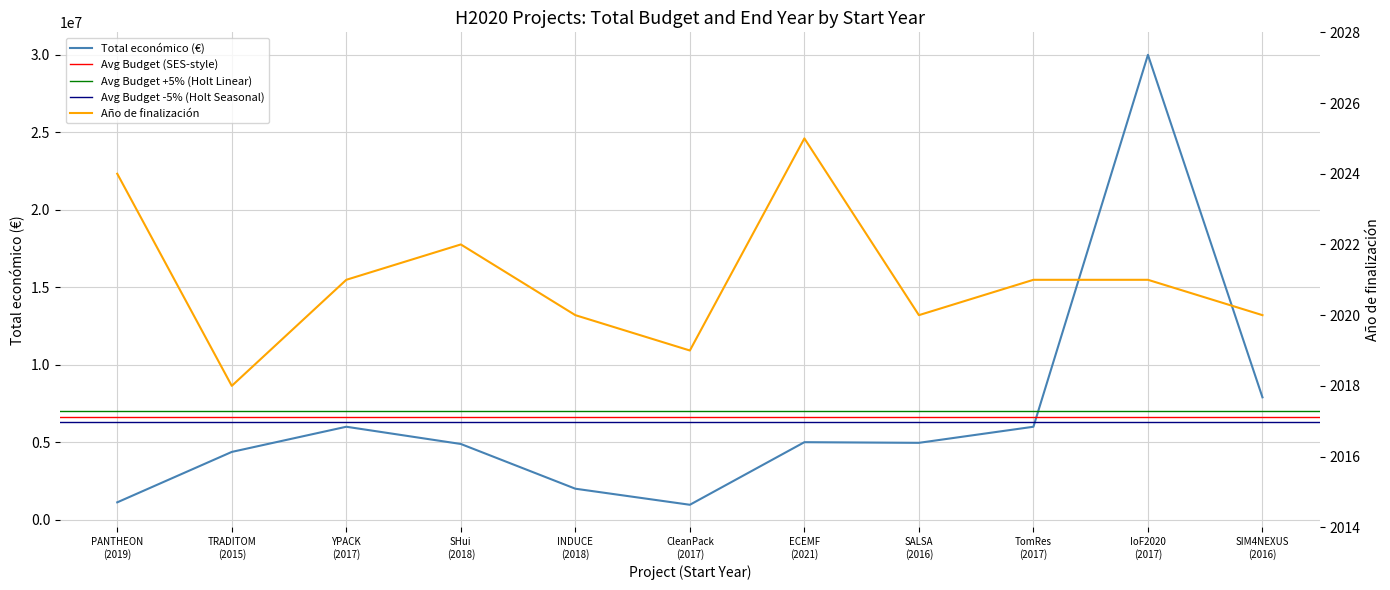

True or false: Total económico and Año de finalización cross at least once.

False